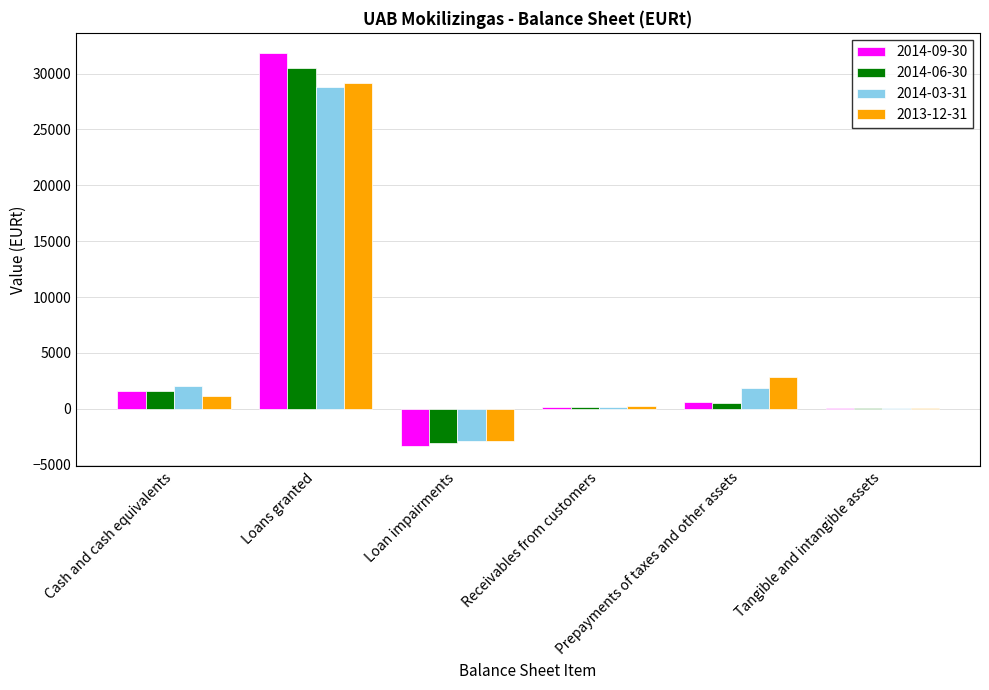

What is the spread (max minus min) of values at Prepayments of taxes and other assets?

2249.3